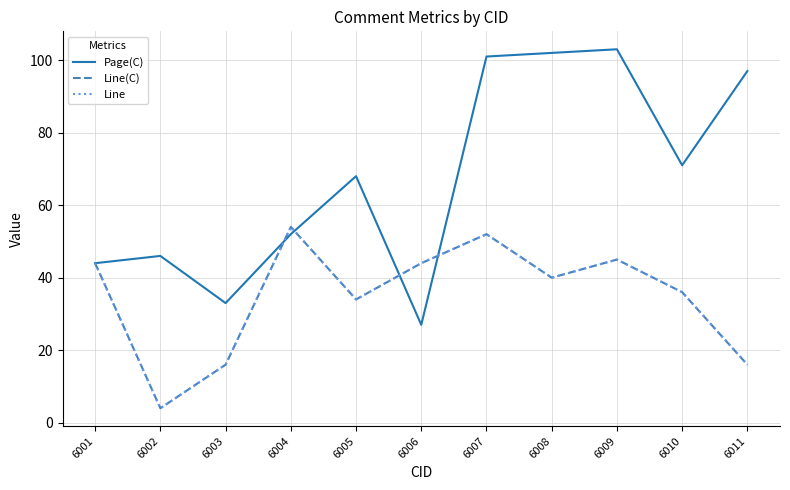

What is the difference between the maximum and minimum values in the Line series?

50